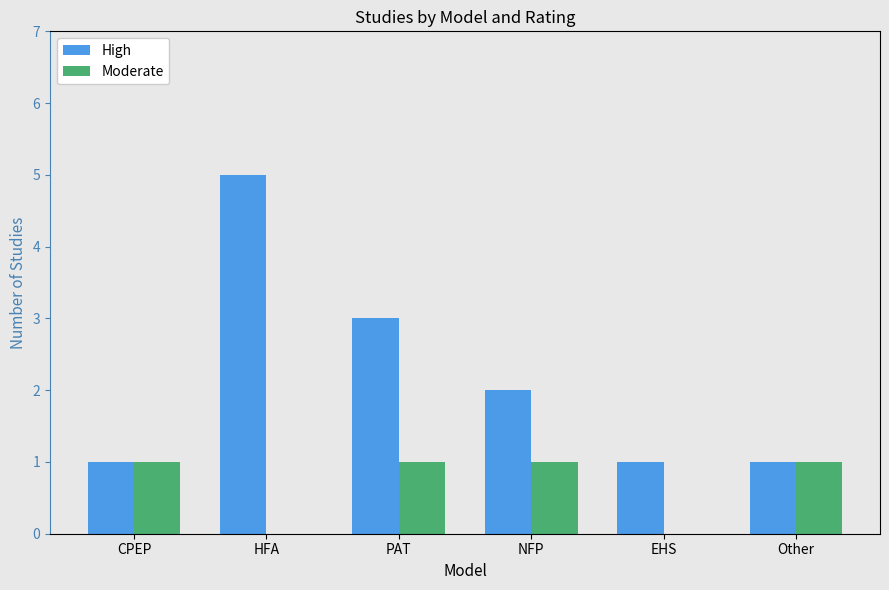

Is the value of Moderate at EHS greater than the value of High at CPEP?

No